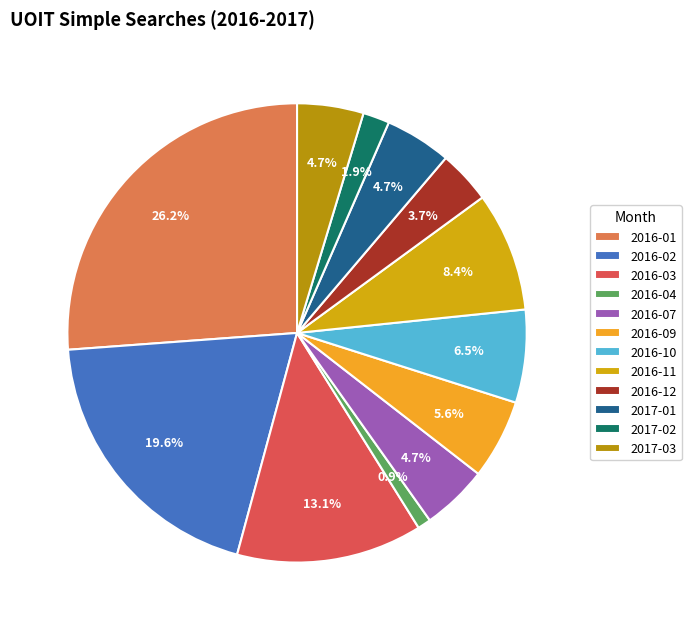

Count the number of slices in the pie.

12